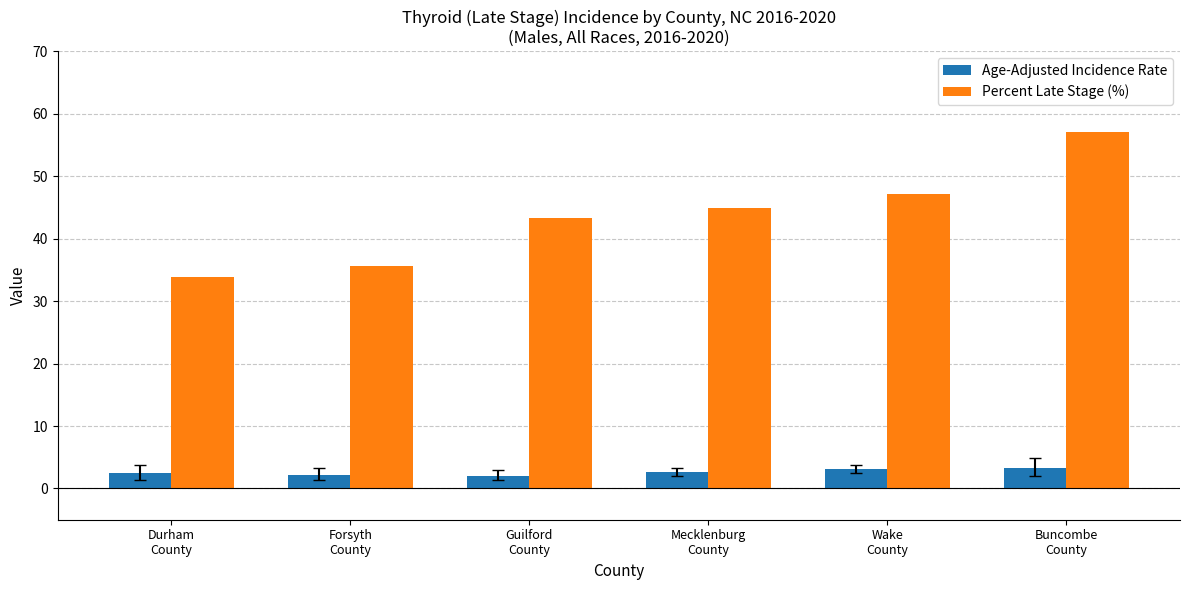

Rank the series by their maximum value, from lowest to highest.

Age-Adjusted Incidence Rate, Percent Late Stage (%)